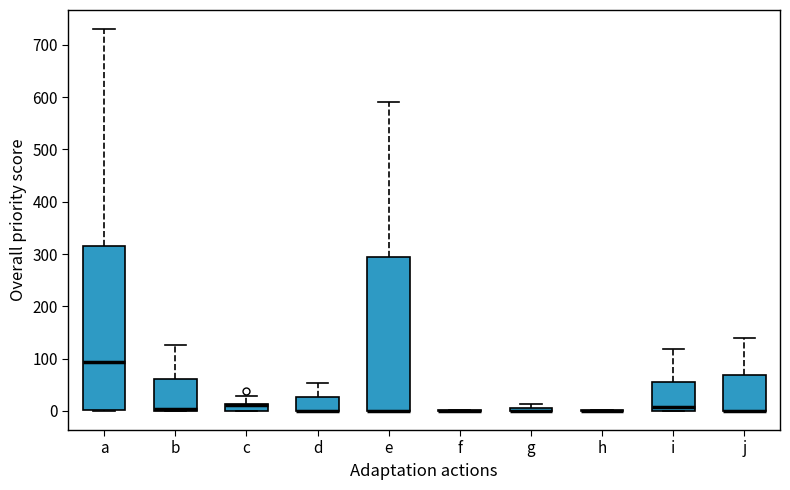

Where does the median line of the box for a sit on the y-axis? The values are not printed on the chart, so give them approximately, as read against the axis.

90